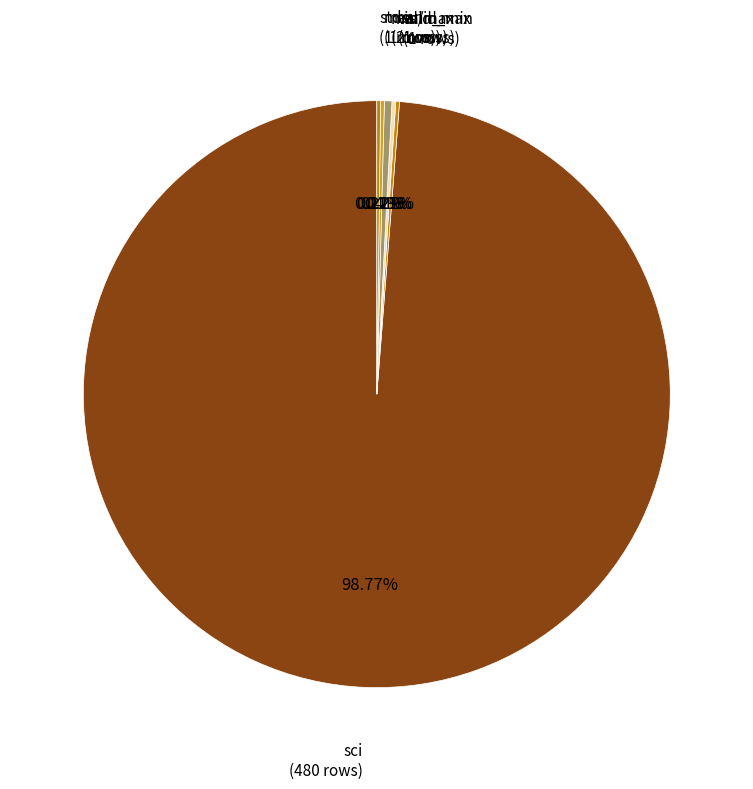

Which slice represents more than half of the pie?

sci